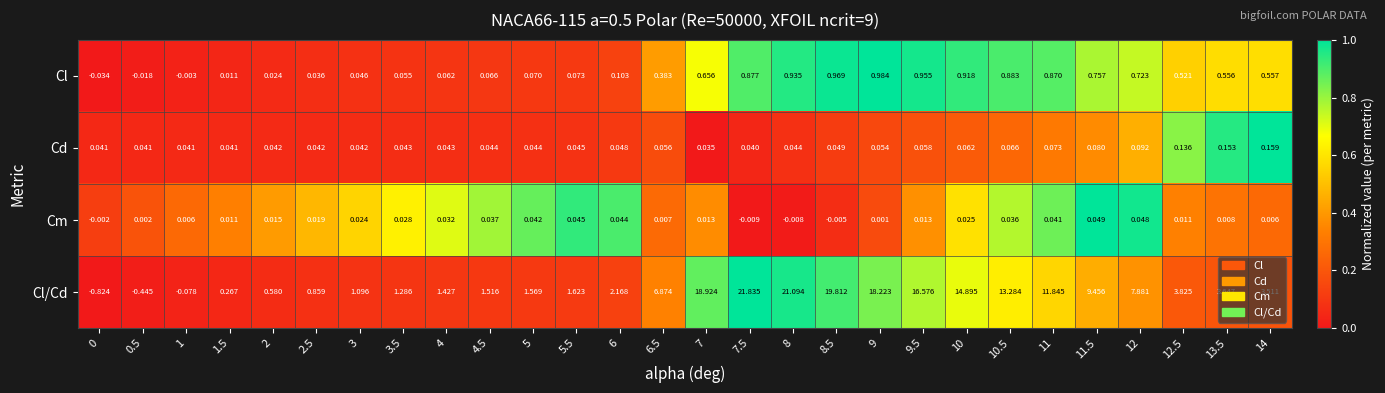

List the series in order of their peak value, highest first.

Cl/Cd, Cl, Cd, Cm